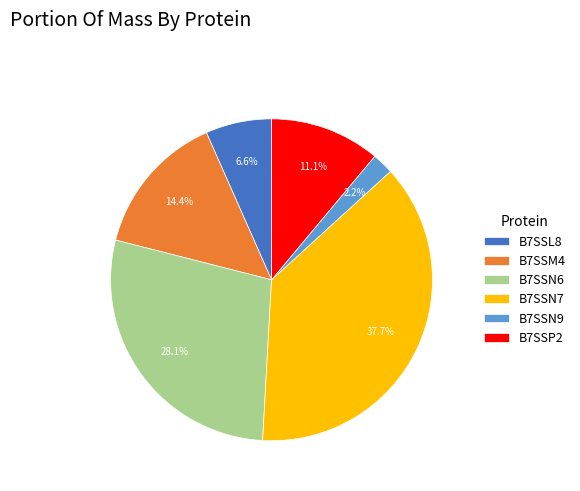

What is the smallest slice in the pie chart?

B7SSN9